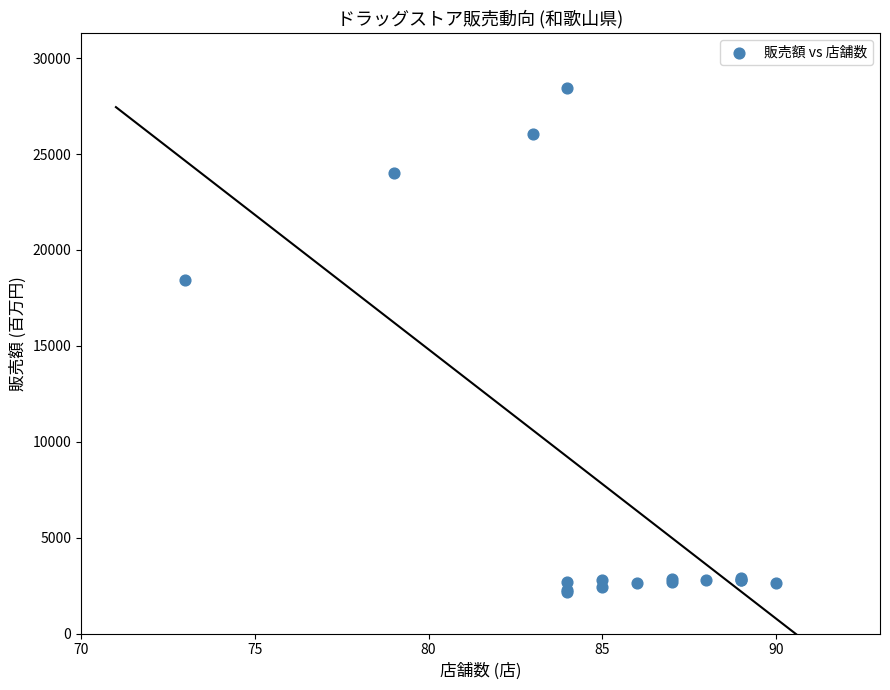

What Y value in the scatter plot is closest to 15323?

18412